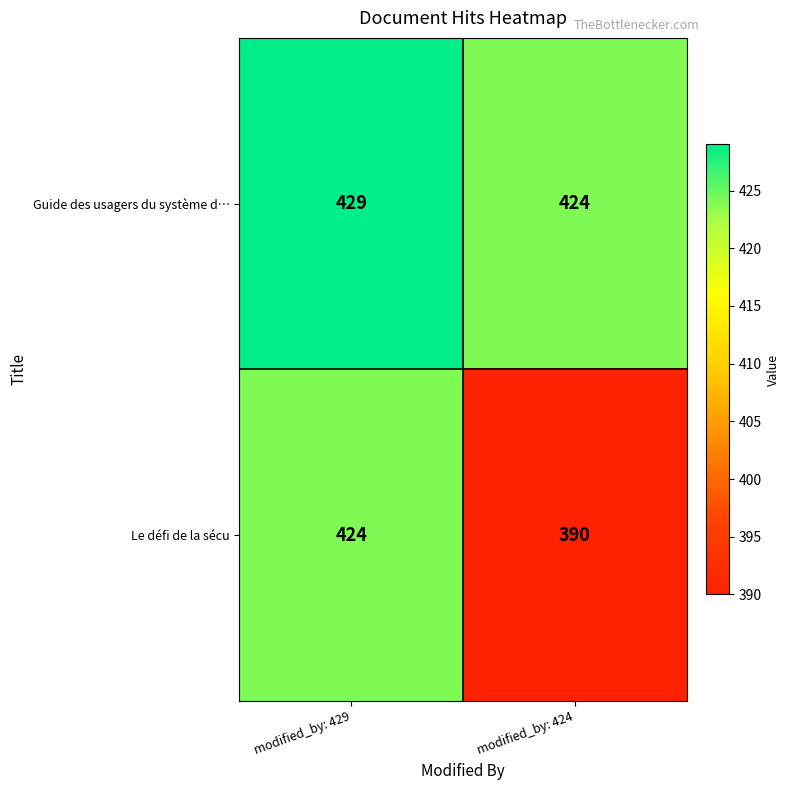

Where is Guide des usagers du système d… nearest to the value 426?

modified_by: 424